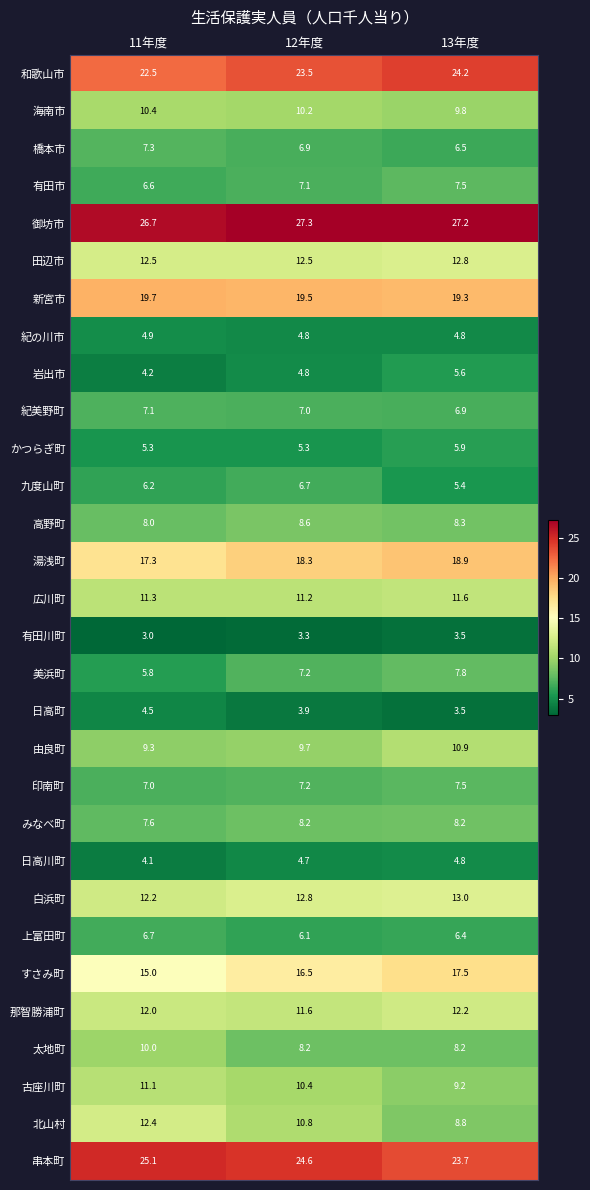

What is the maximum value shown in the chart?

27.3